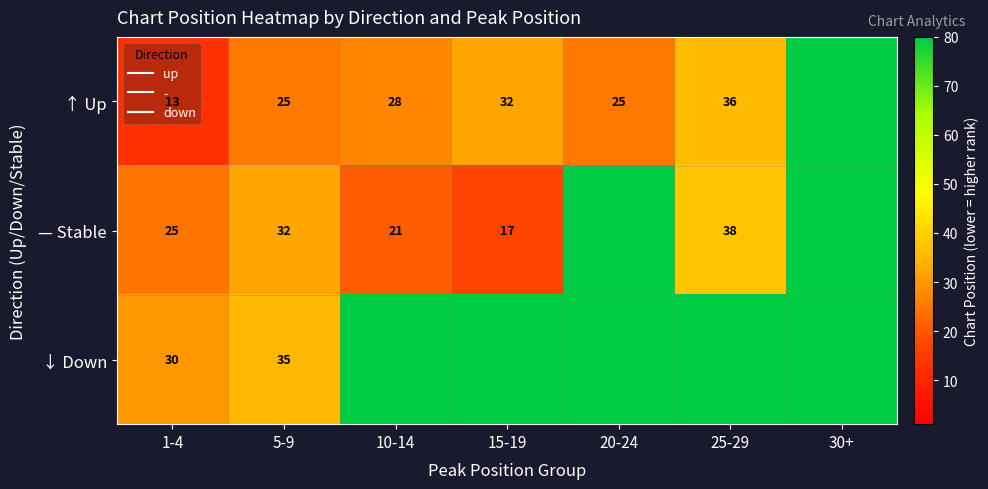

Which category has the highest value across all series?

30+